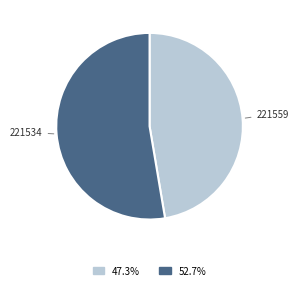

Does any single category account for the majority?

Yes